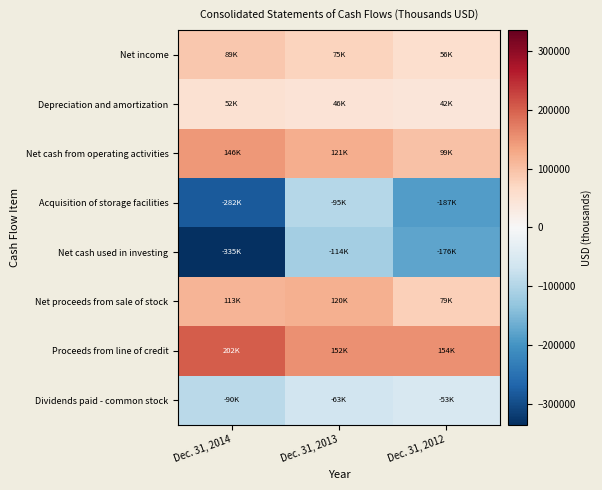

What is the spread (max minus min) of values at Dec. 31, 2014?

536993